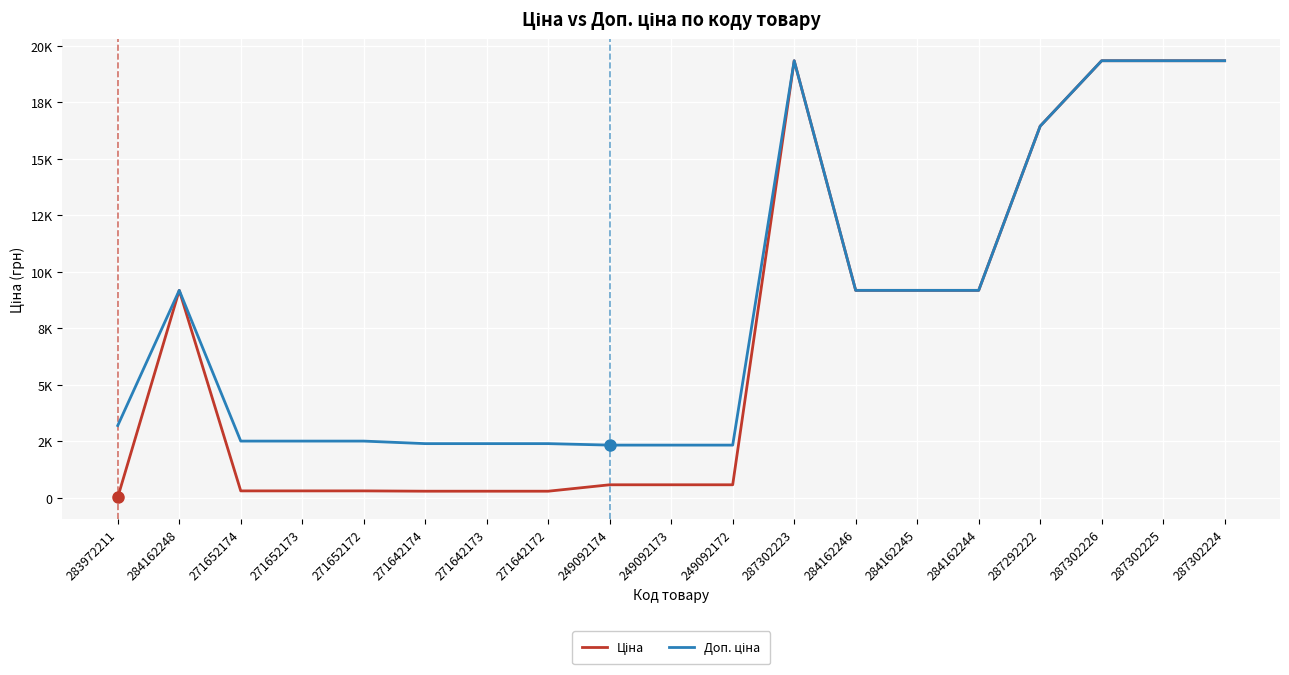

The Доп. ціна series shows 1440.0 at 249092174. True or false?

False